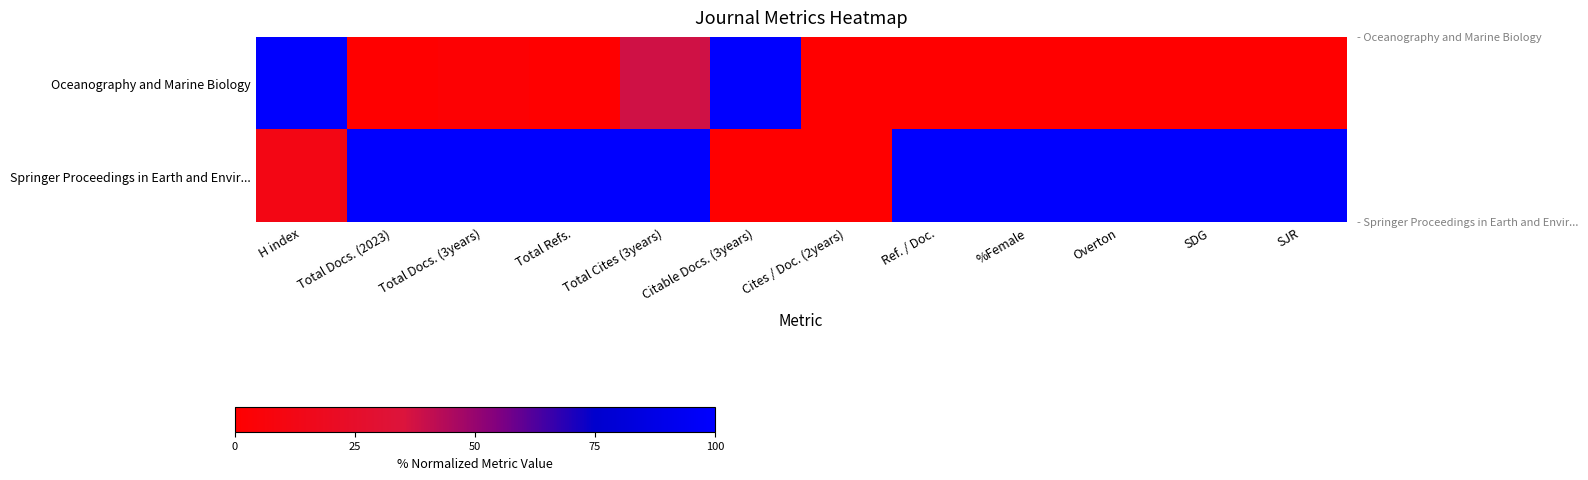

Count the number of data series in this chart.

2